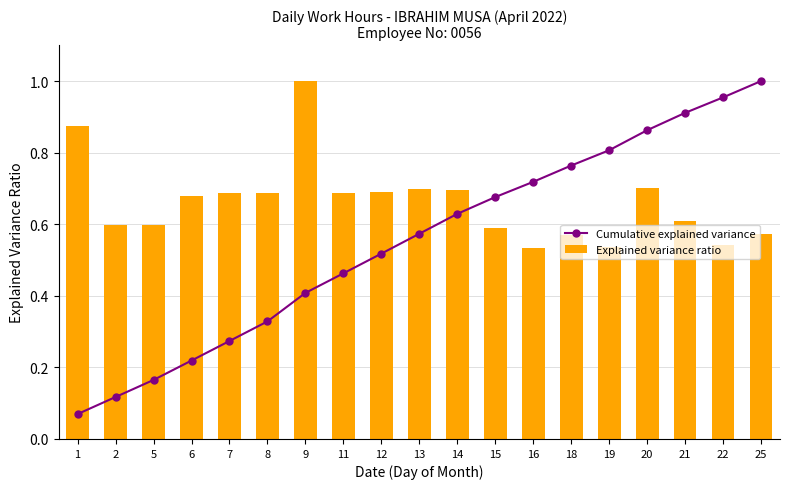

What is the sum of the Explained variance ratio values at 12 and 7?

1.4